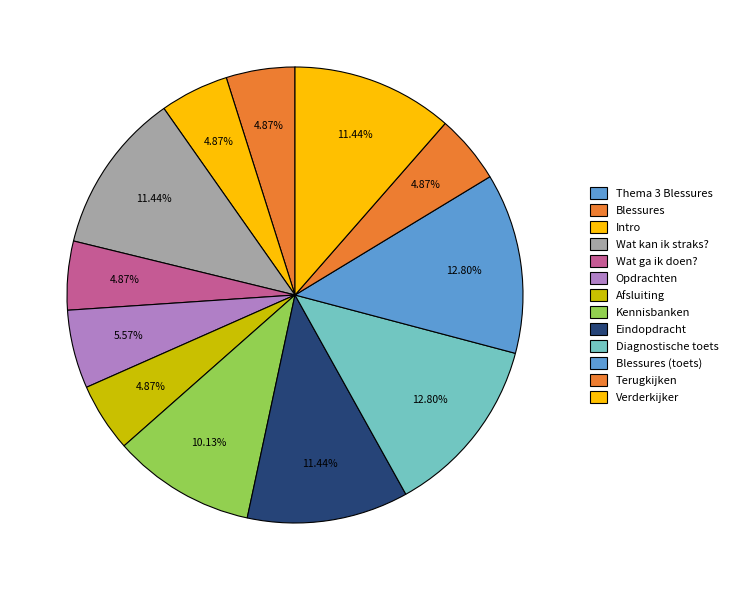

What percentage is the Diagnostische toets slice, to the nearest percent?

13%